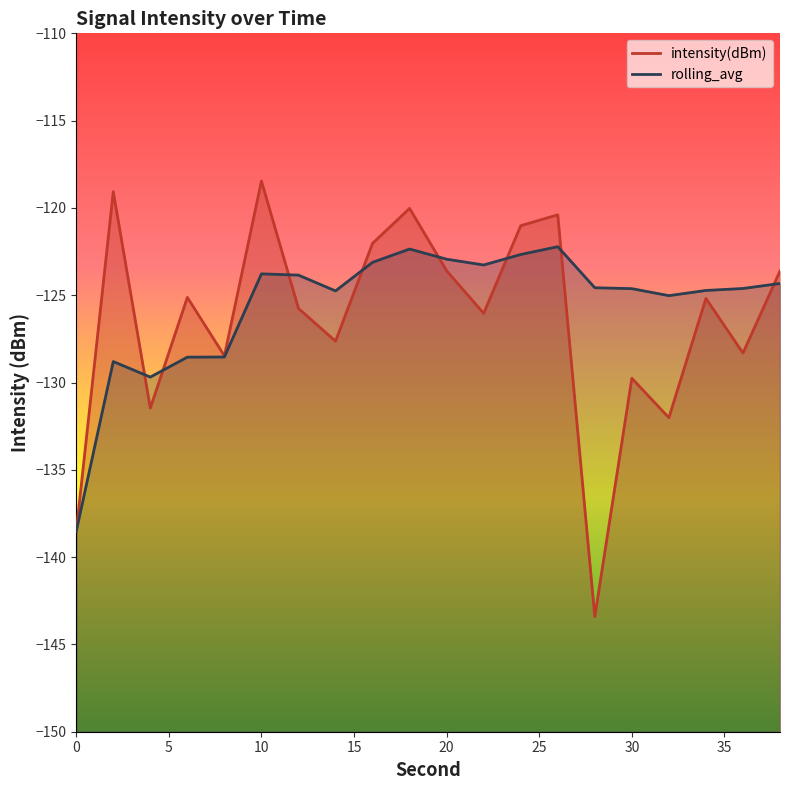

How many data points in intensity(dBm) are less than -125?

12